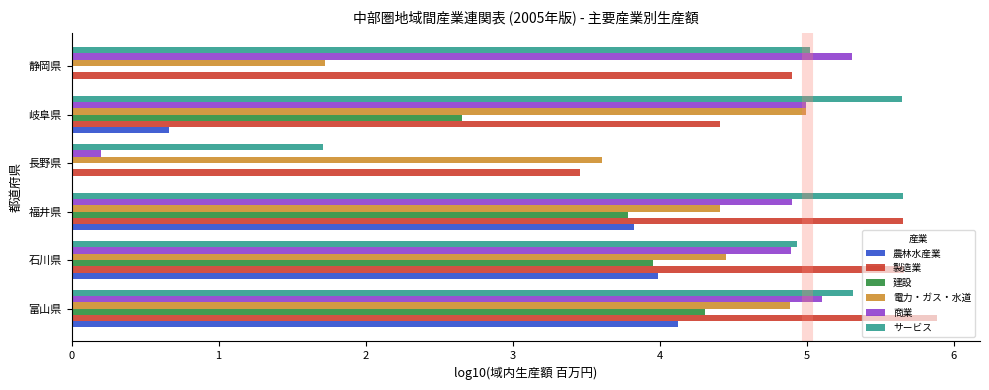

What is the average value of the 製造業 series?

5.0